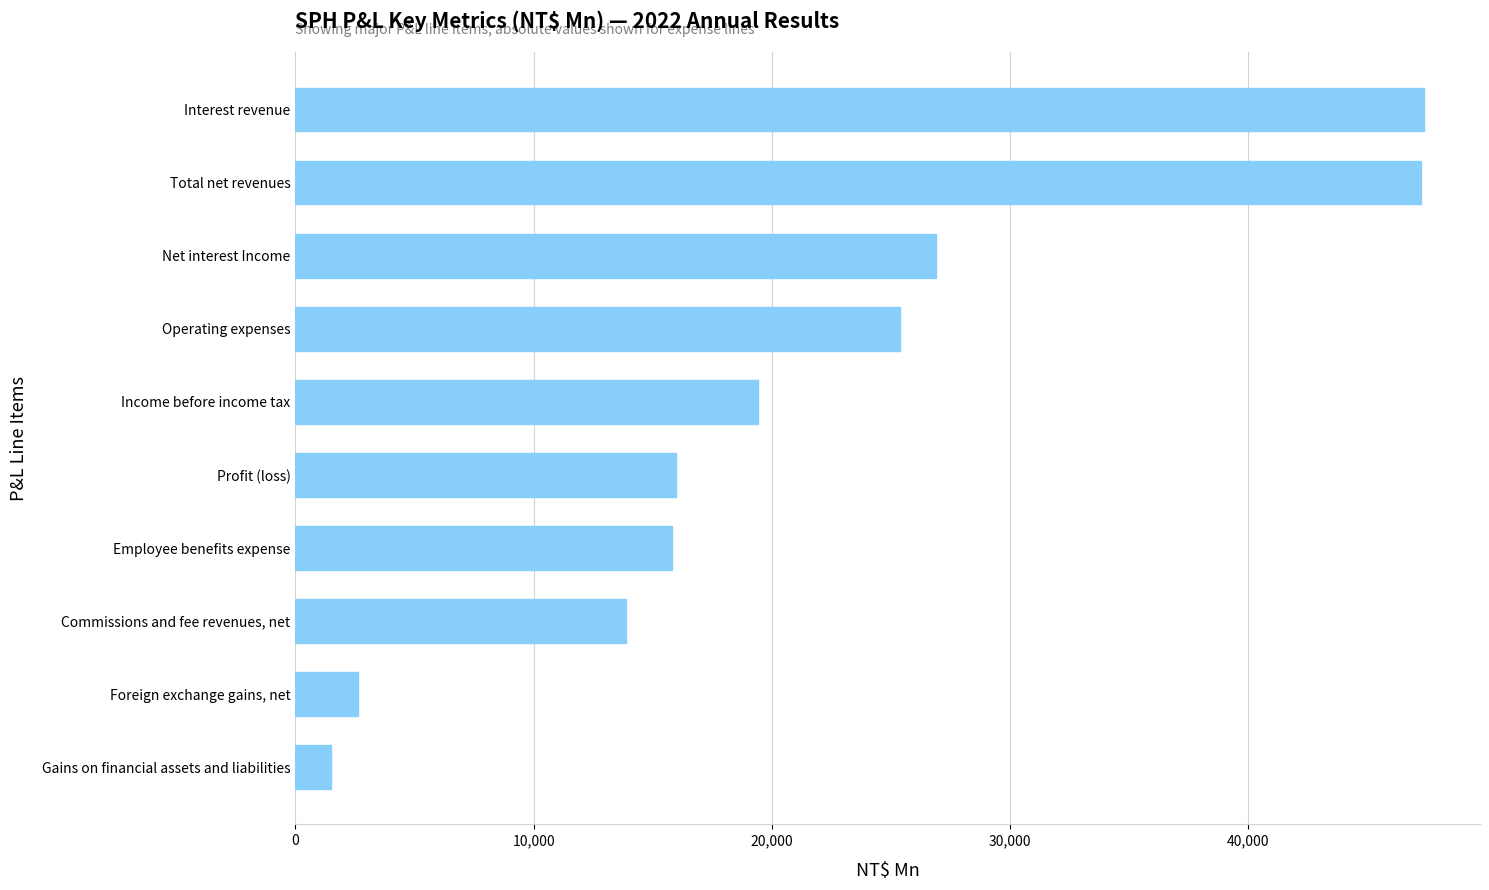

How many values are below 19404?

5